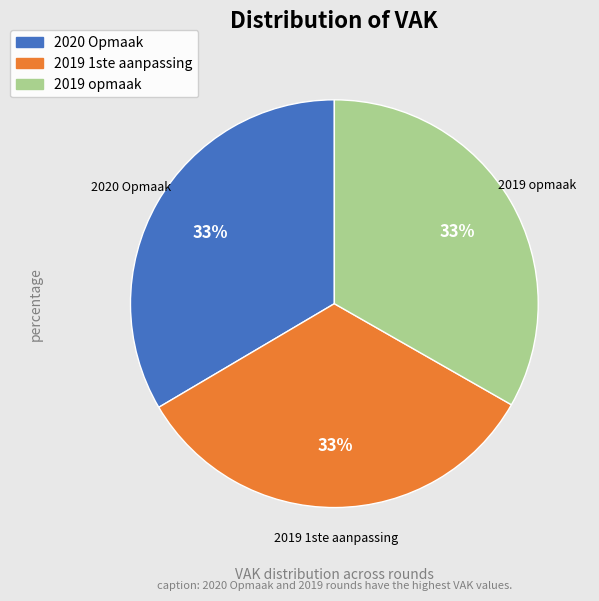

To the nearest percent, what is the average slice percentage?

33%